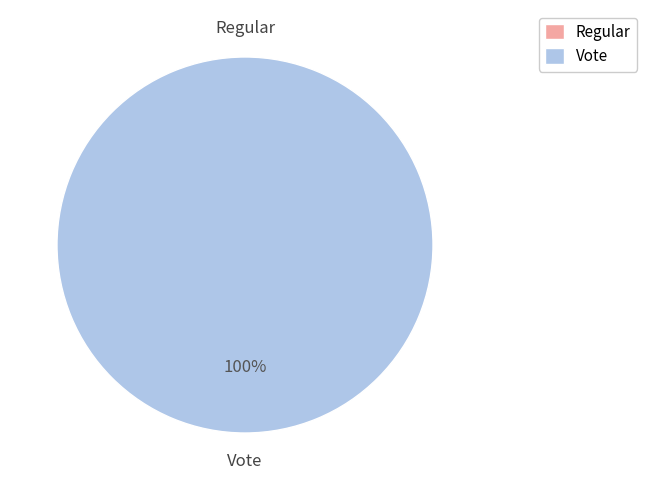

Between Vote and Regular, which is larger?

Vote